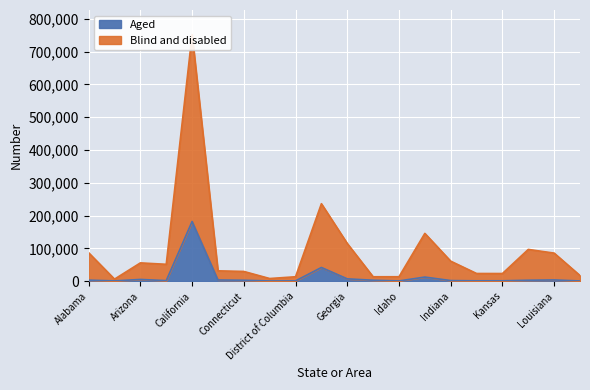

List the series in order of their overall mean, highest first.

Blind and disabled, Aged